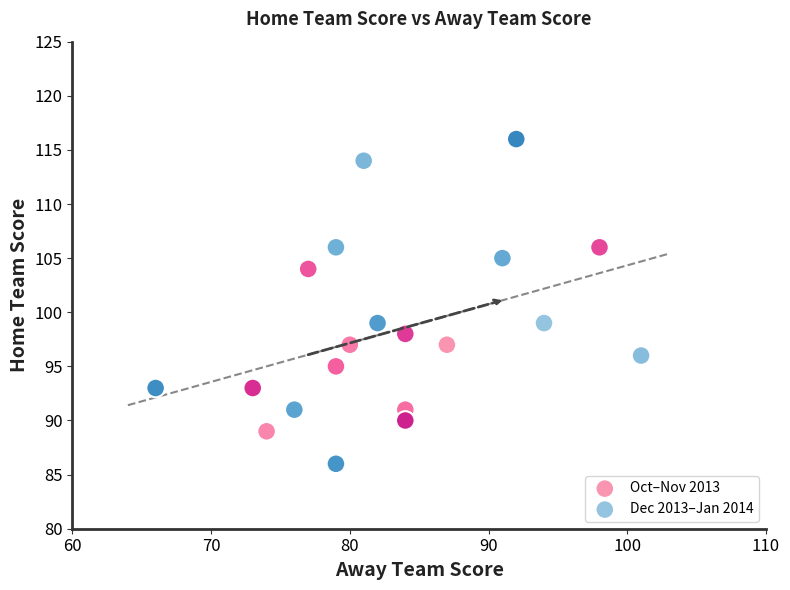

Which series contains the highest Y value?

Dec 2013–Jan 2014